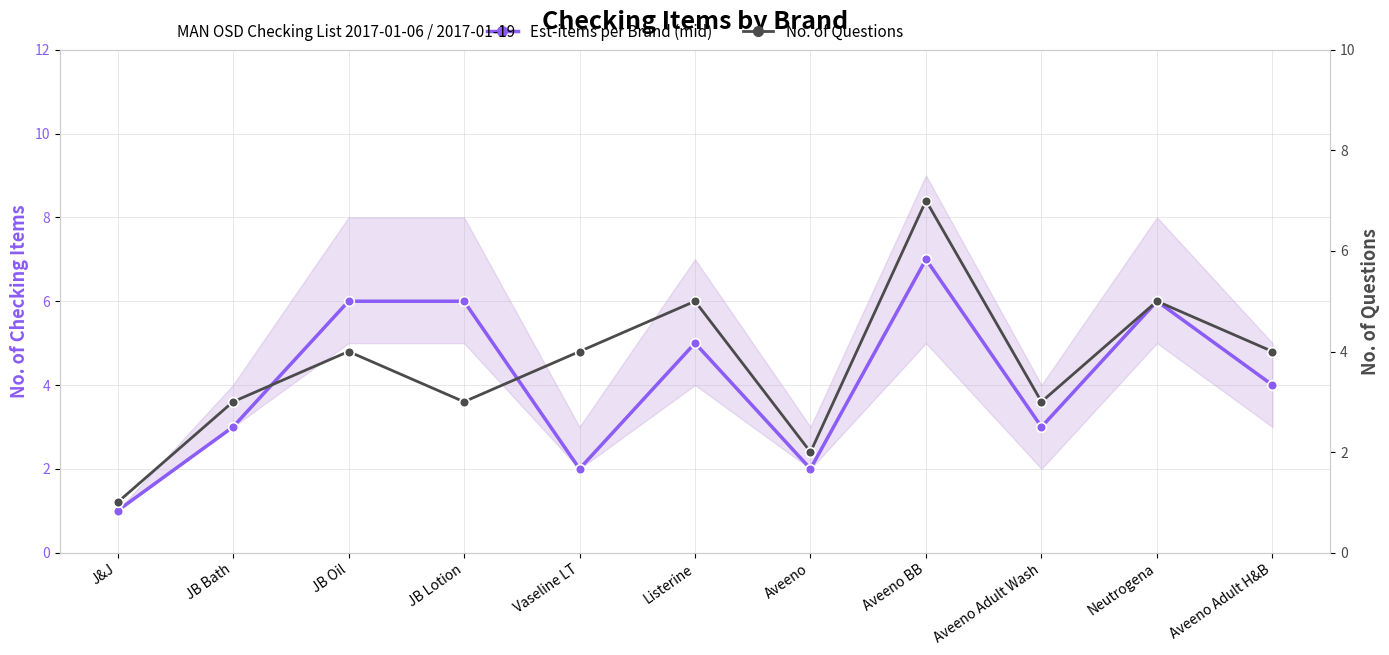

What is the sum of the Est-items per Brand (mid) values at J&J and Listerine?

6